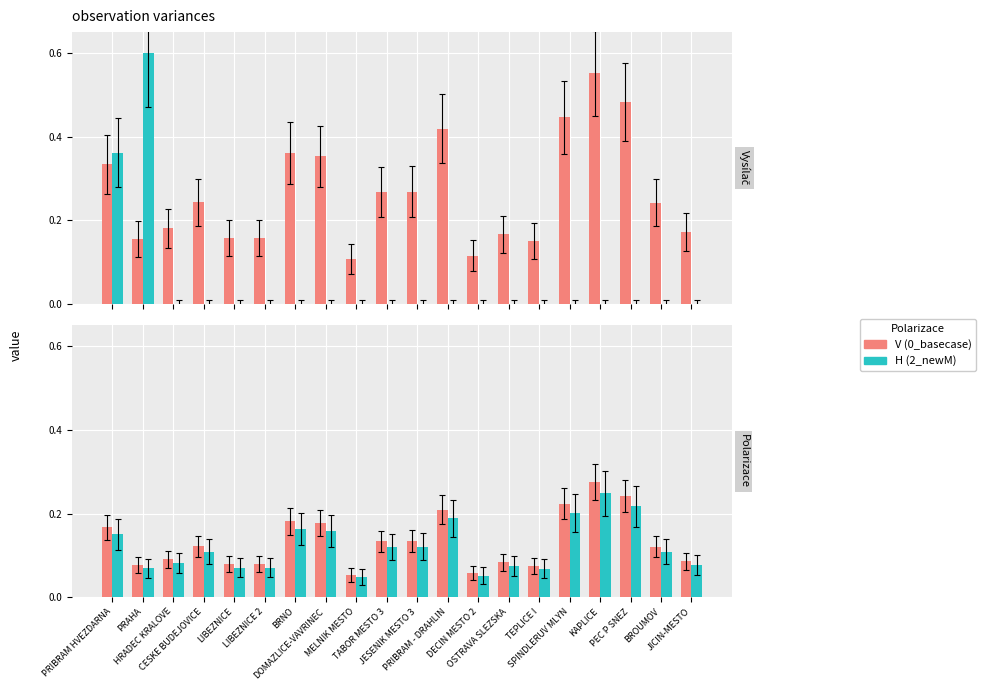

Is it true that H (2_newM) equals 0.3 at BRNO?

False